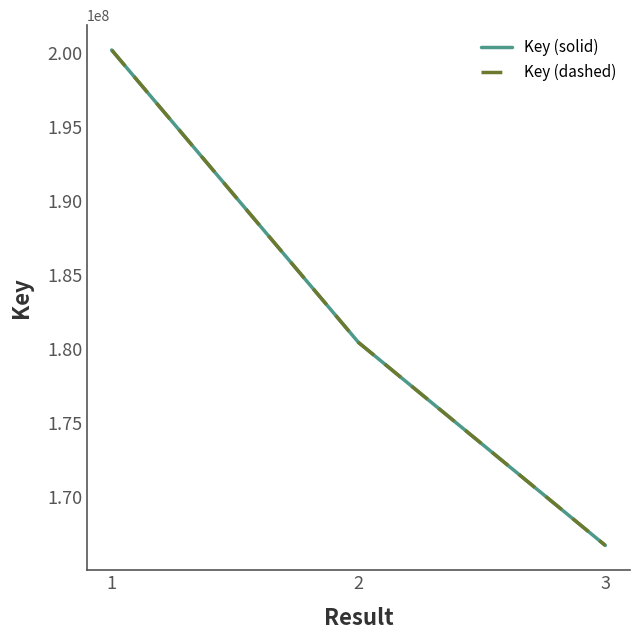

Count the number of data series in this chart.

2